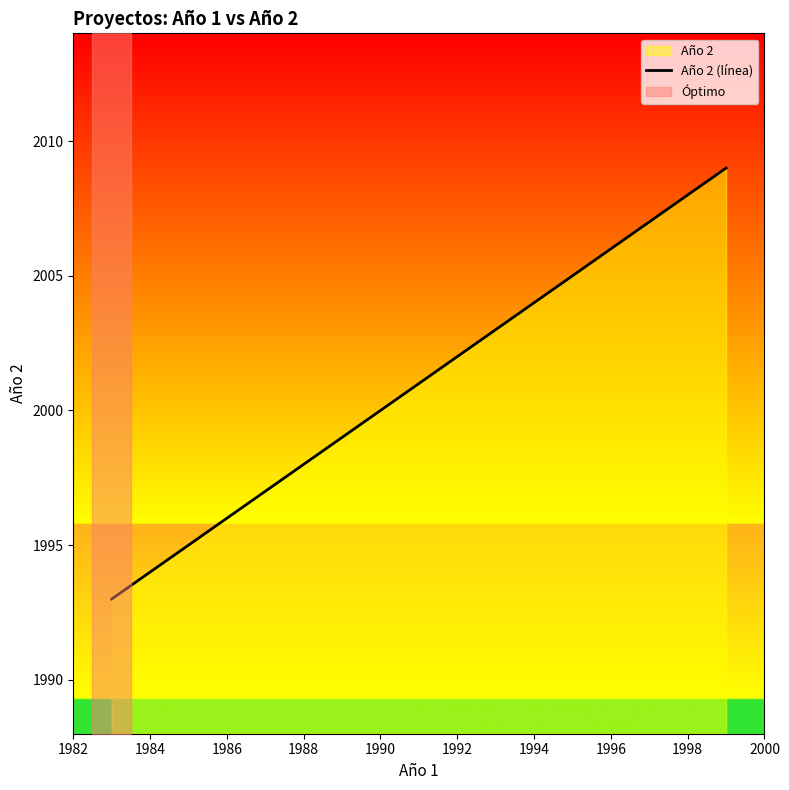

Is it true that the value at 1984 is 1082?

False